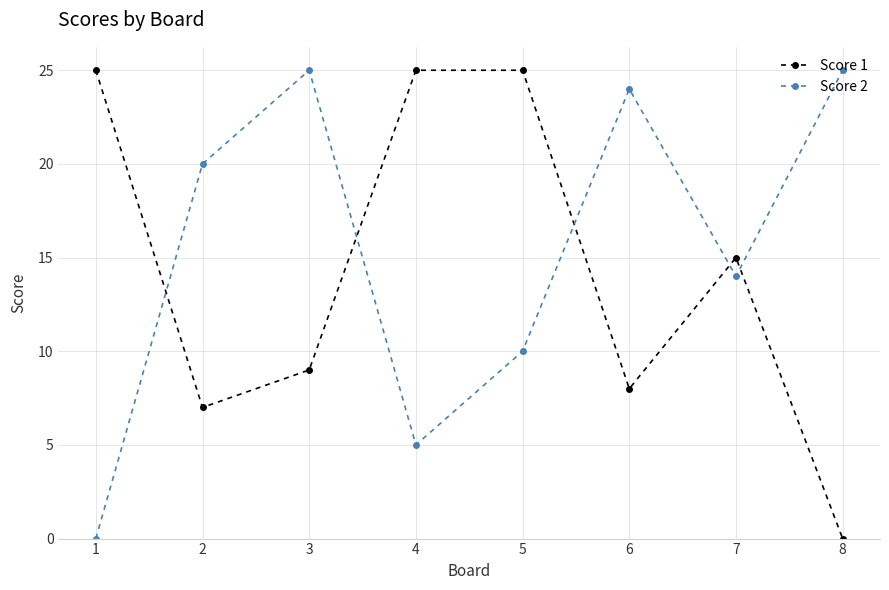

What is the sum of all Score 2 values?

123